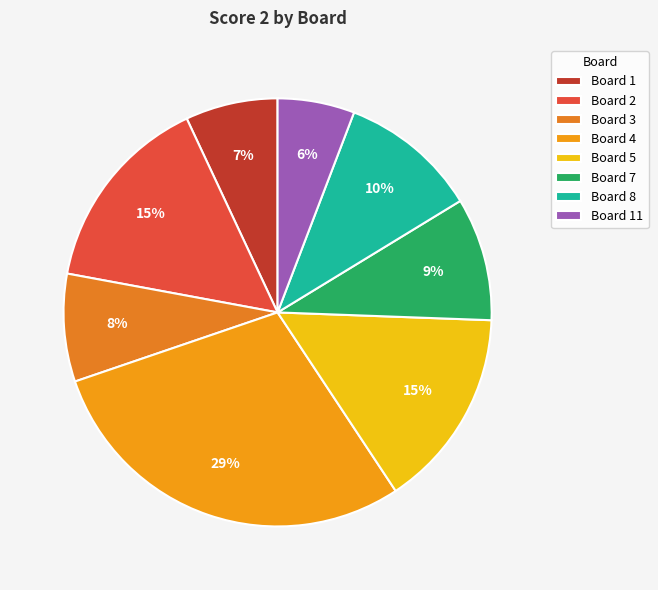

How many segments does this pie chart have?

8